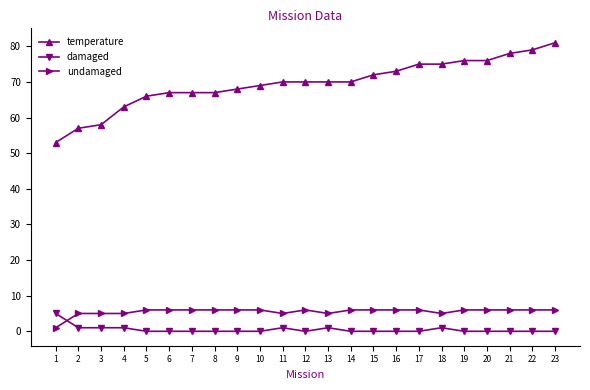

Count the undamaged values in the range 5 to 6.

22